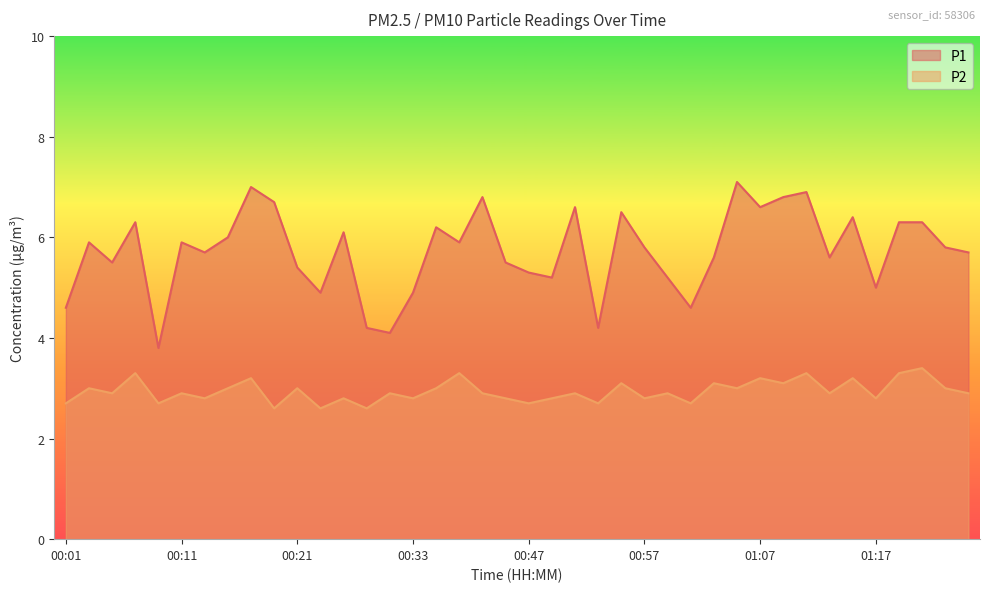

Where is the first local minimum for P1?

00:05